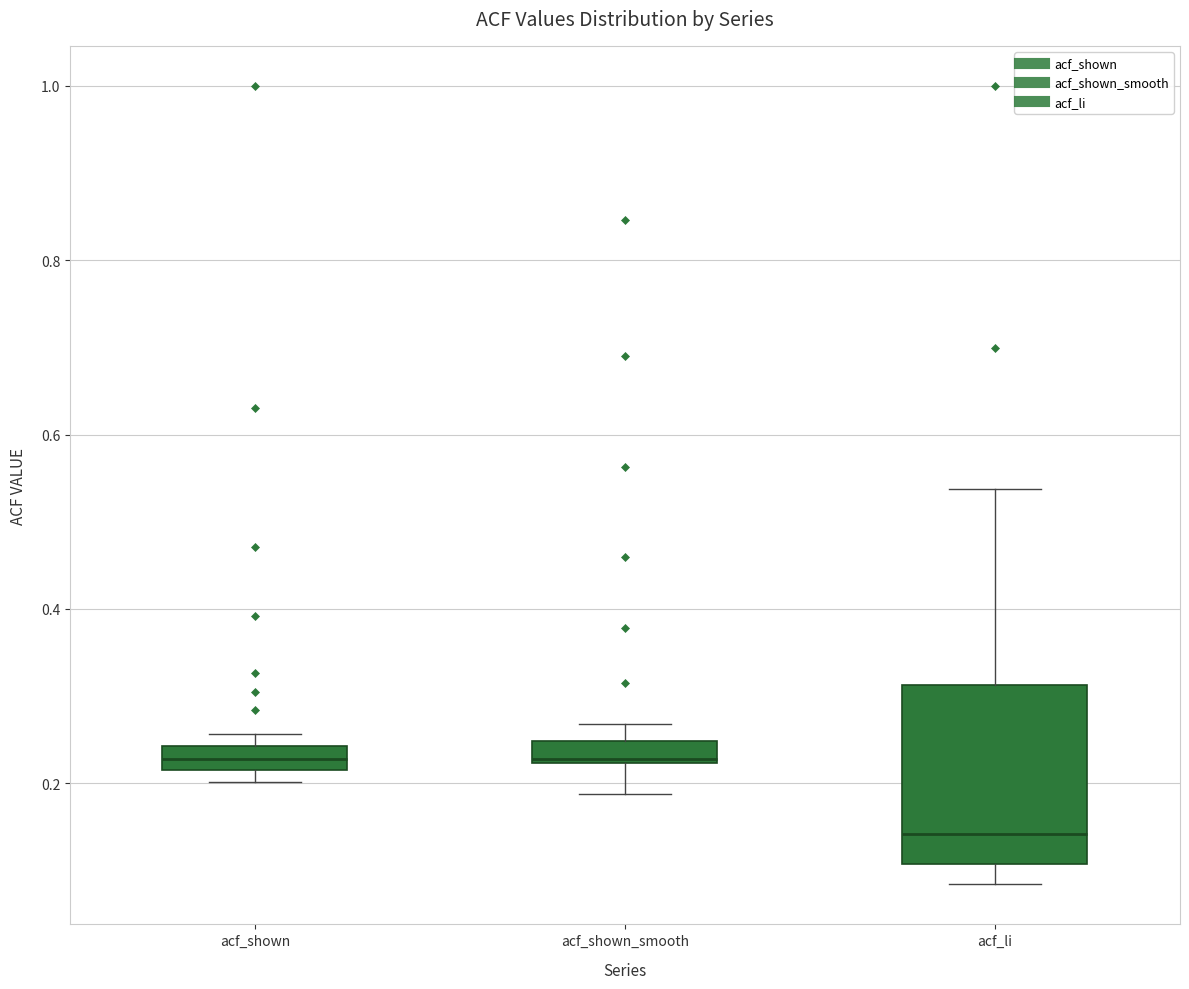

Where is the upper edge of the box for acf_shown on the y-axis? The values are not printed on the chart, so give them approximately, as read against the axis.

0.24